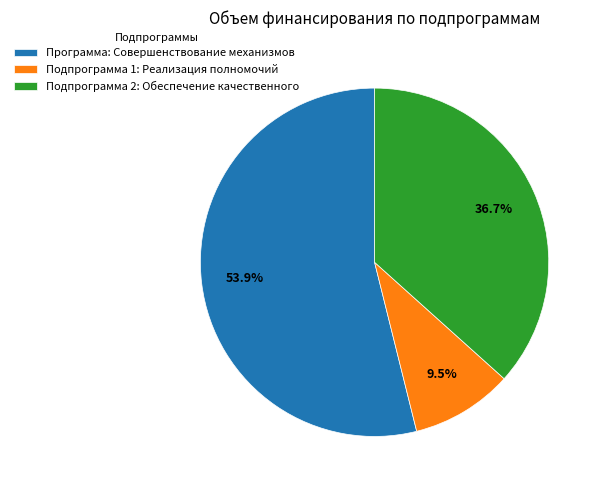

To the nearest percent, what is the difference between the largest and smallest slice percentages?

44%